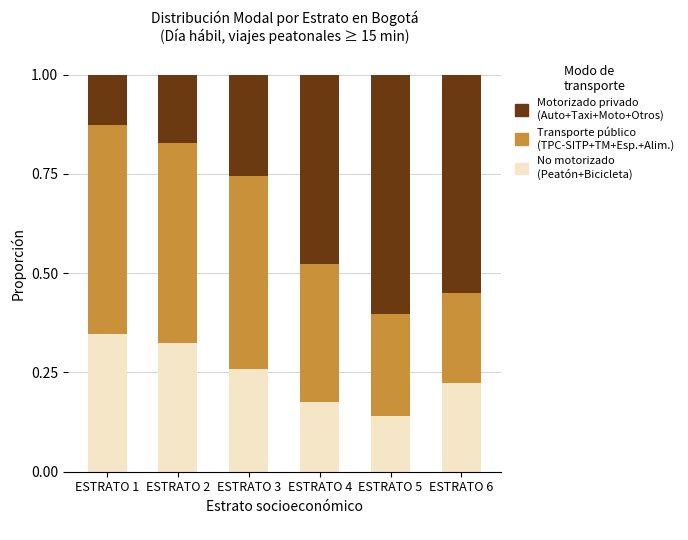

What is the total value across all series at ESTRATO 3?

1.0